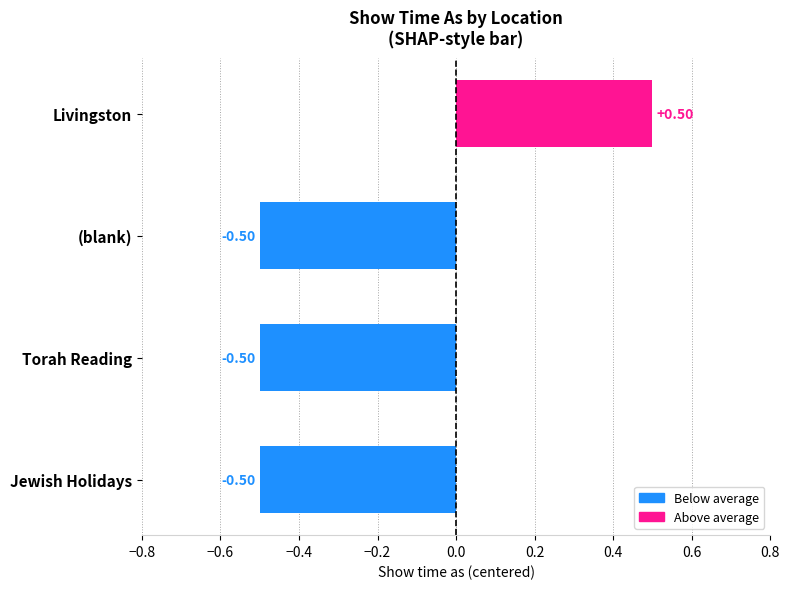

What is the minimum value shown in the chart?

-0.5